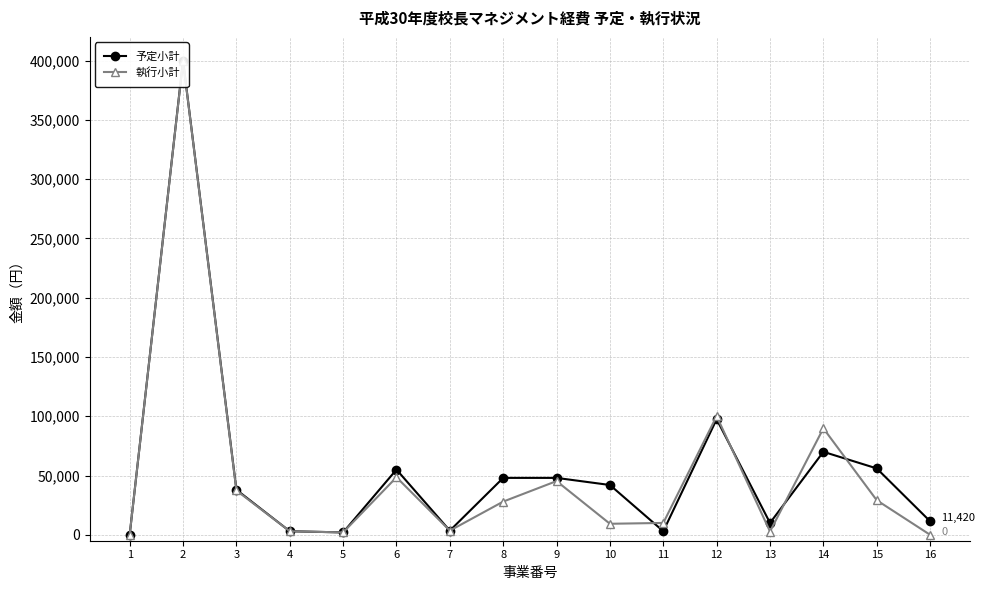

Is the value of 予定小計 at 15 greater than the value of 執行小計 at 6?

Yes